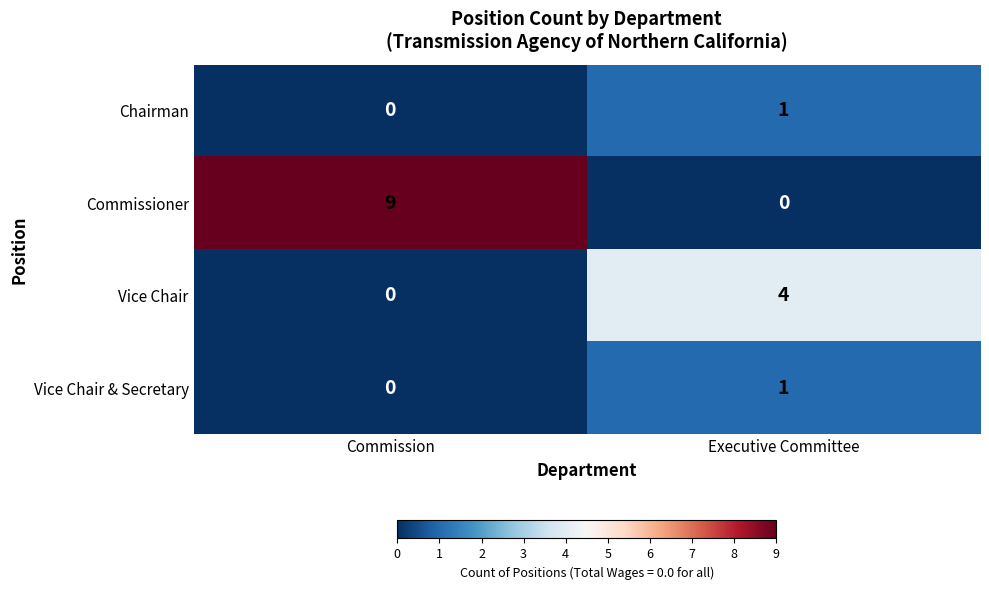

Rank the categories by Chairman value from highest to lowest.

Executive Committee, Commission